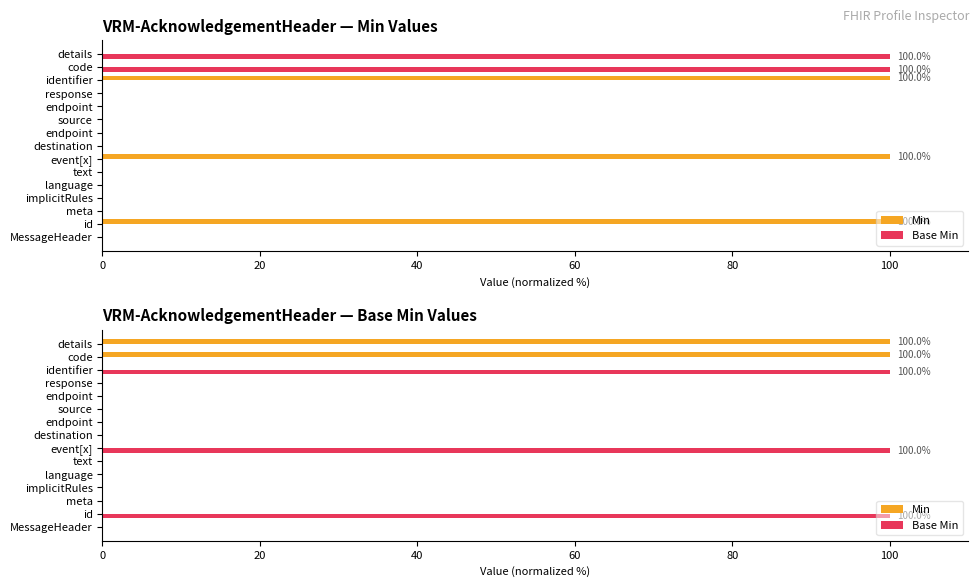

At which category does the chart reach its peak across all series?

code